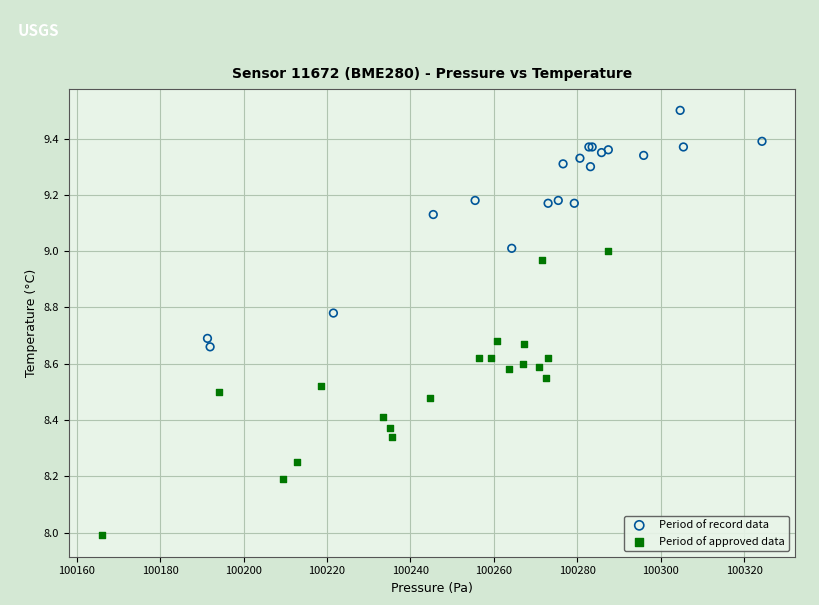

Which series has the widest spread of Y values?

Period of approved data